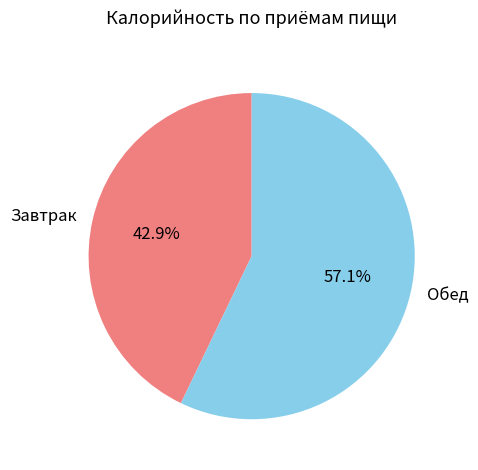

Count the number of slices in the pie.

2